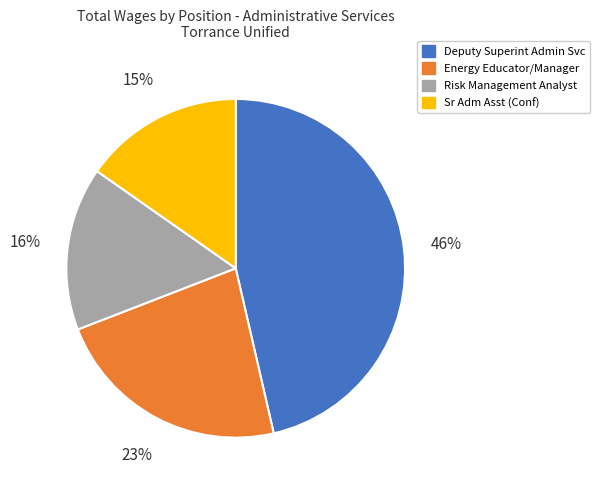

The Energy Educator/Manager slice represents 23% of the pie. True or false?

True